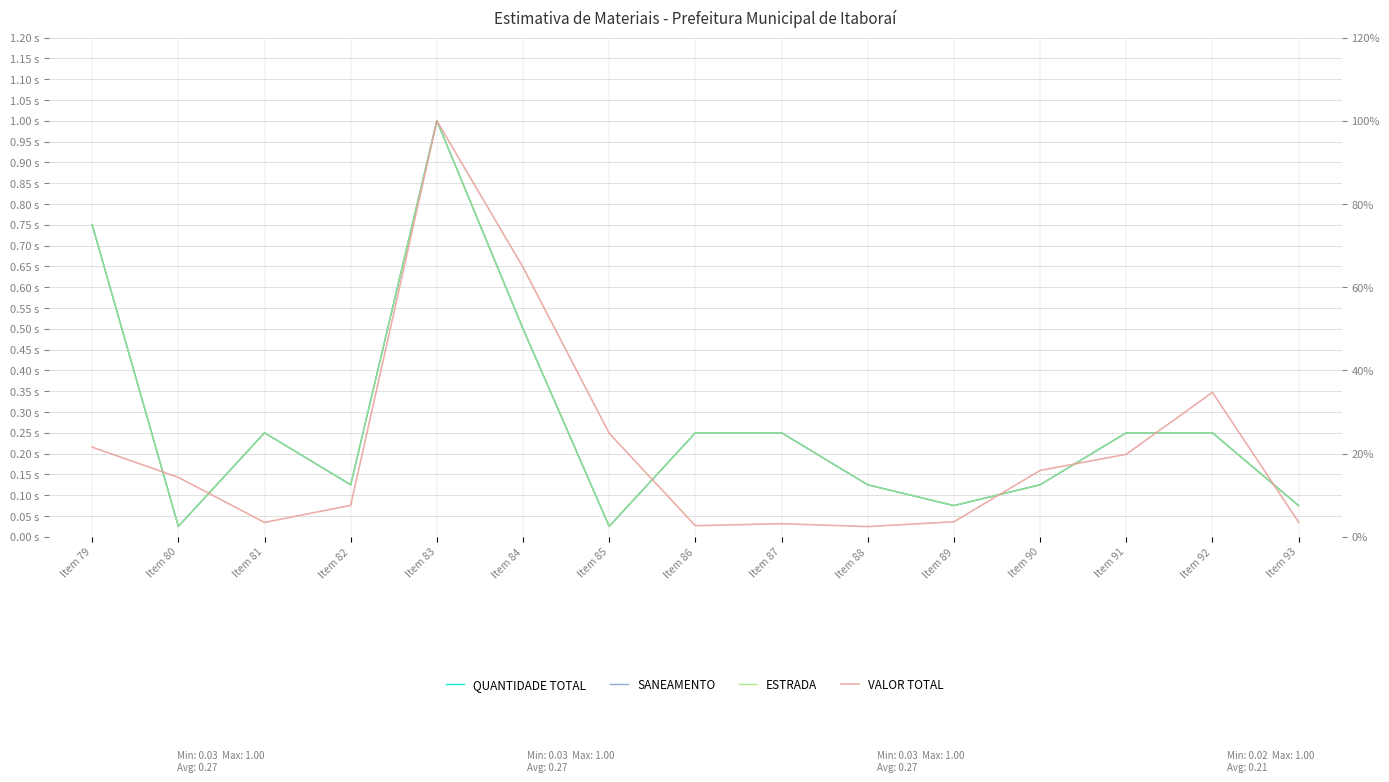

What is the difference between the maximum and second lowest values in the SANEAMENTO series?

1.0